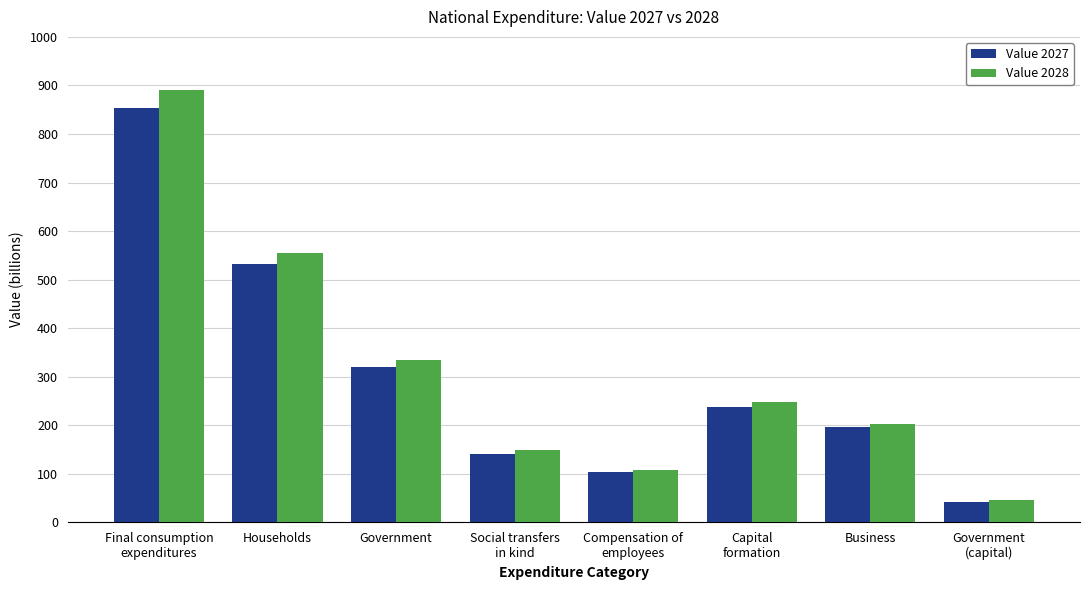

What is the smallest value displayed?

42.0